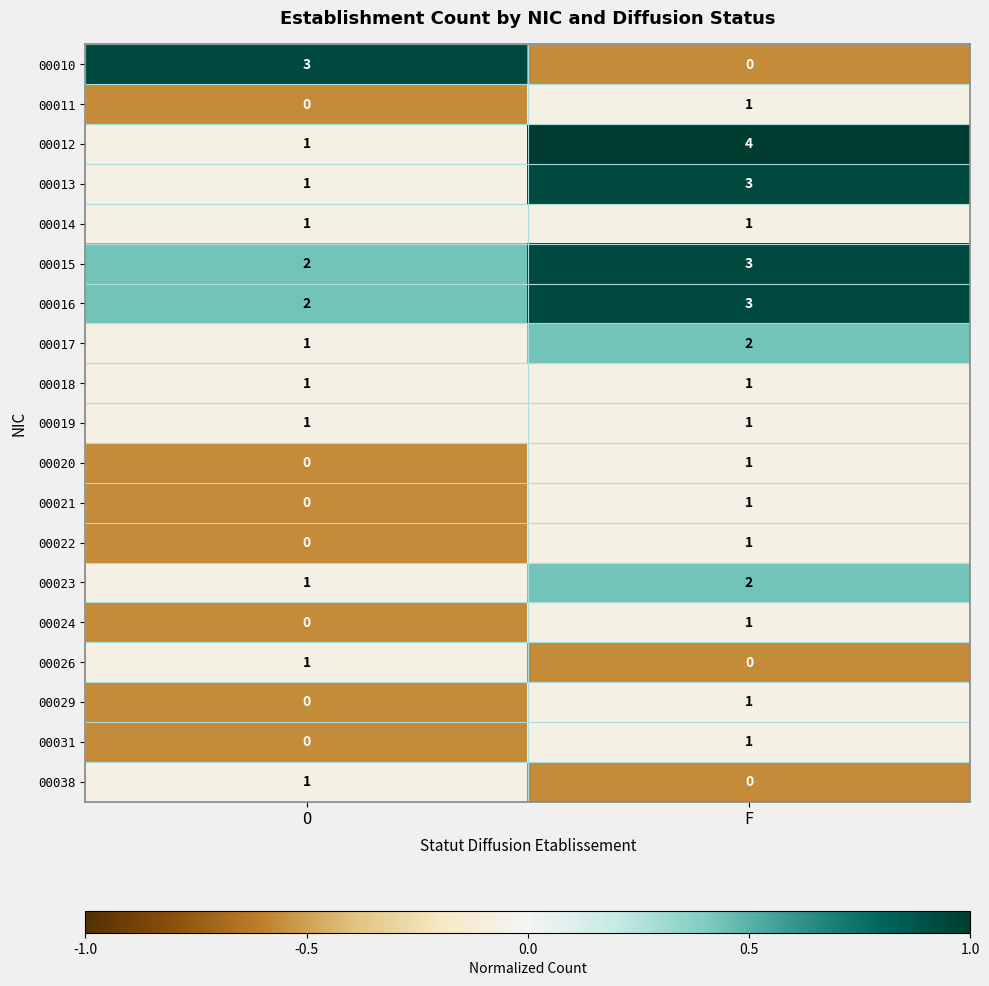

At which category does the chart reach its peak across all series?

F